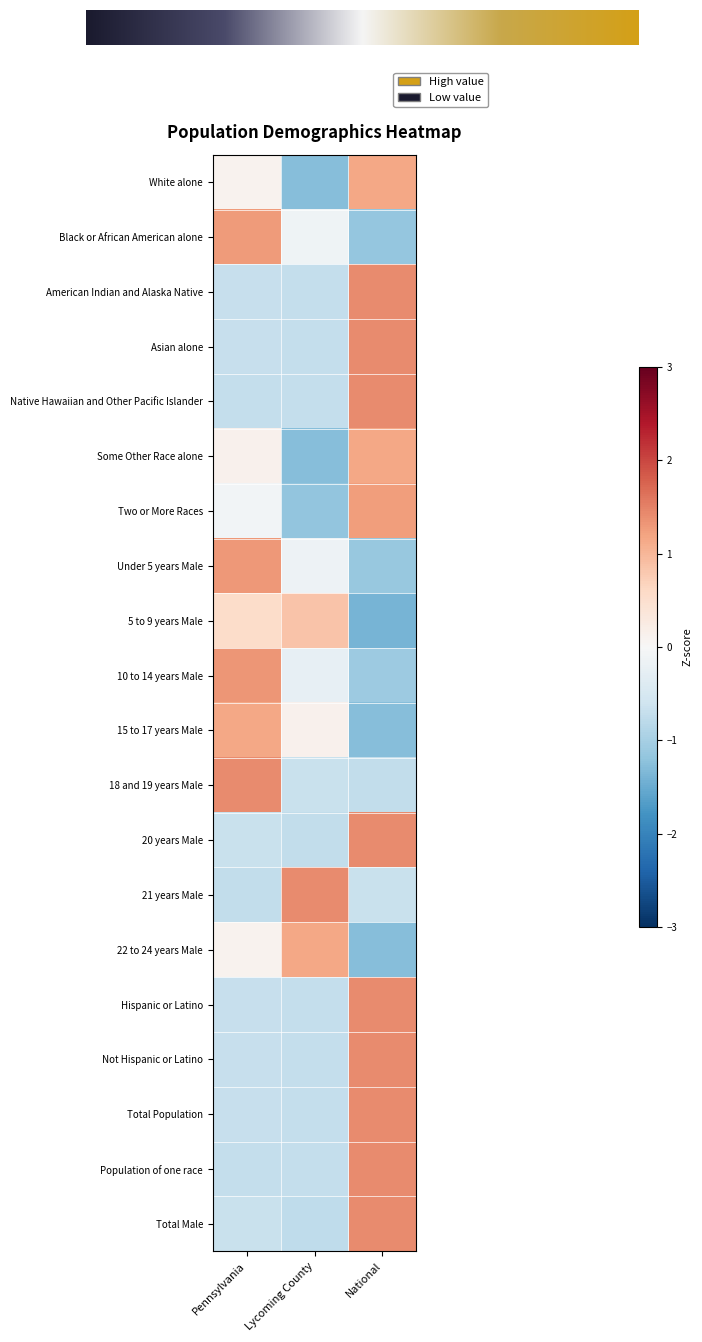

Reading left to right, extract all data points from this chart.

White alone: 0.1	-1.3	1.2
Black or African American alone: 1.3	-0.1	-1.1
American Indian and Alaska Native: -0.7	-0.7	1.4
Asian alone: -0.7	-0.7	1.4
Native Hawaiian and Other Pacific Islander: -0.7	-0.7	1.4
Some Other Race alone: 0.1	-1.3	1.1
Two or More Races: -0.1	-1.2	1.3
Under 5 years Male: 1.3	-0.2	-1.1
5 to 9 years Male: 0.5	0.9	-1.4
10 to 14 years Male: 1.3	-0.2	-1.1
15 to 17 years Male: 1.2	0.1	-1.3
18 and 19 years Male: 1.4	-0.7	-0.7
20 years Male: -0.7	-0.7	1.4
21 years Male: -0.7	1.4	-0.7
22 to 24 years Male: 0.1	1.2	-1.3
Hispanic or Latino: -0.7	-0.7	1.4
Not Hispanic or Latino: -0.7	-0.7	1.4
Total Population: -0.7	-0.7	1.4
Population of one race: -0.7	-0.7	1.4
Total Male: -0.7	-0.8	1.4